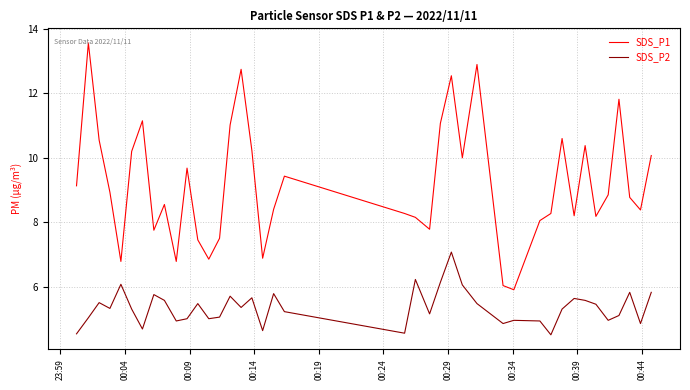

In SDS_P1, how many points are lower than both neighbors (excluding endpoints)?

11